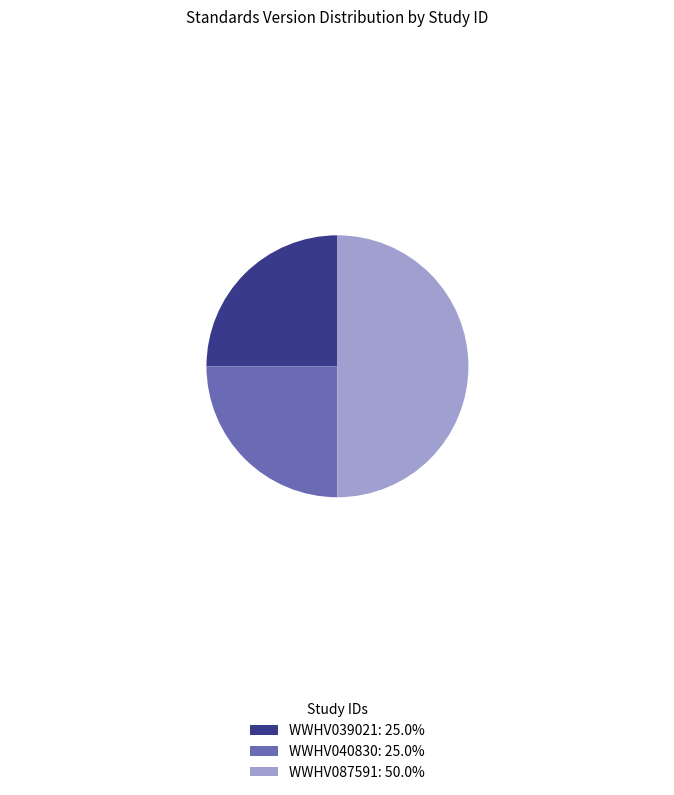

How many slices are in this pie chart?

3